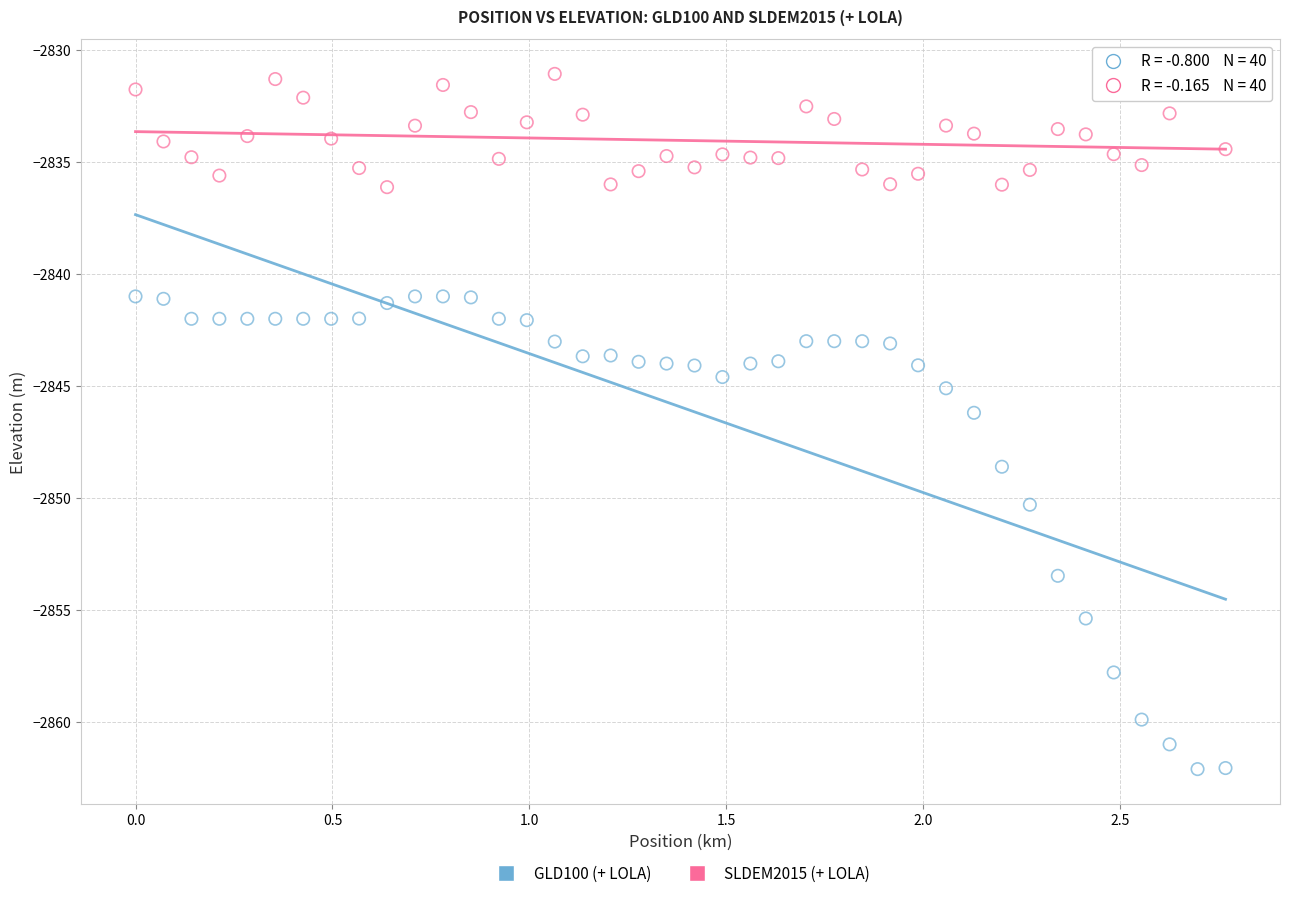

Across all data points, what is the range of Y values (max minus min)?

31.1